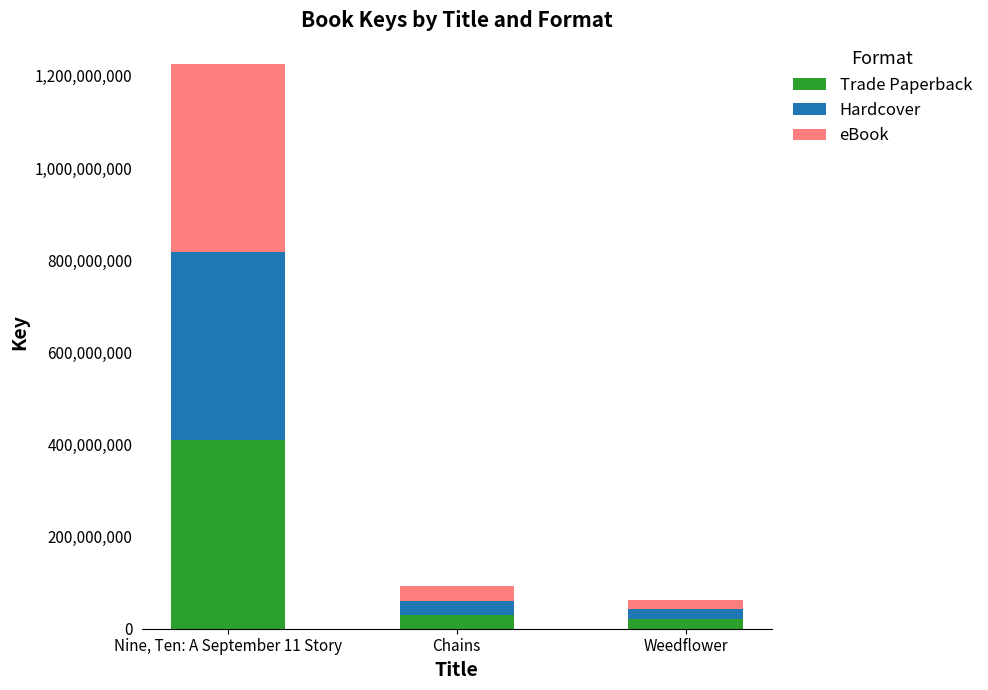

At which category is the sum across all series the highest?

Nine, Ten: A September 11 Story